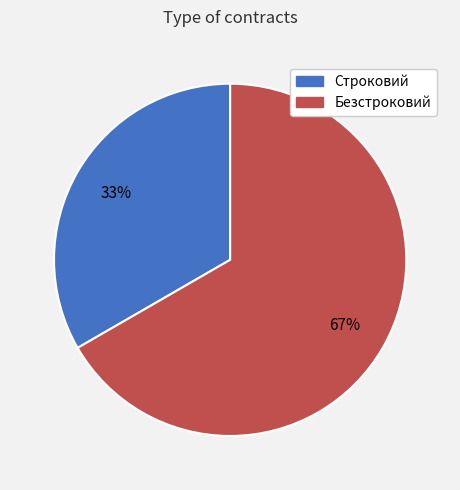

To the nearest percent, what portion does Строковий represent?

33%